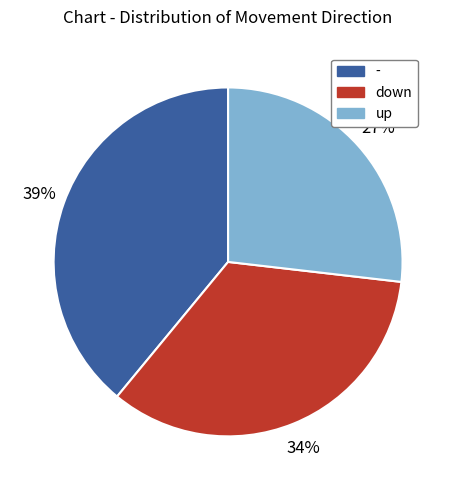

The down slice represents 44% of the pie. True or false?

False